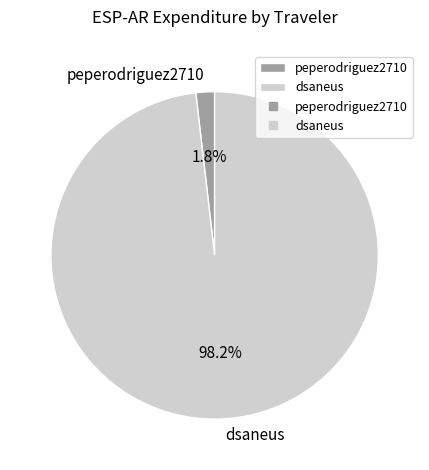

Which has a higher value, peperodriguez2710 or dsaneus?

dsaneus